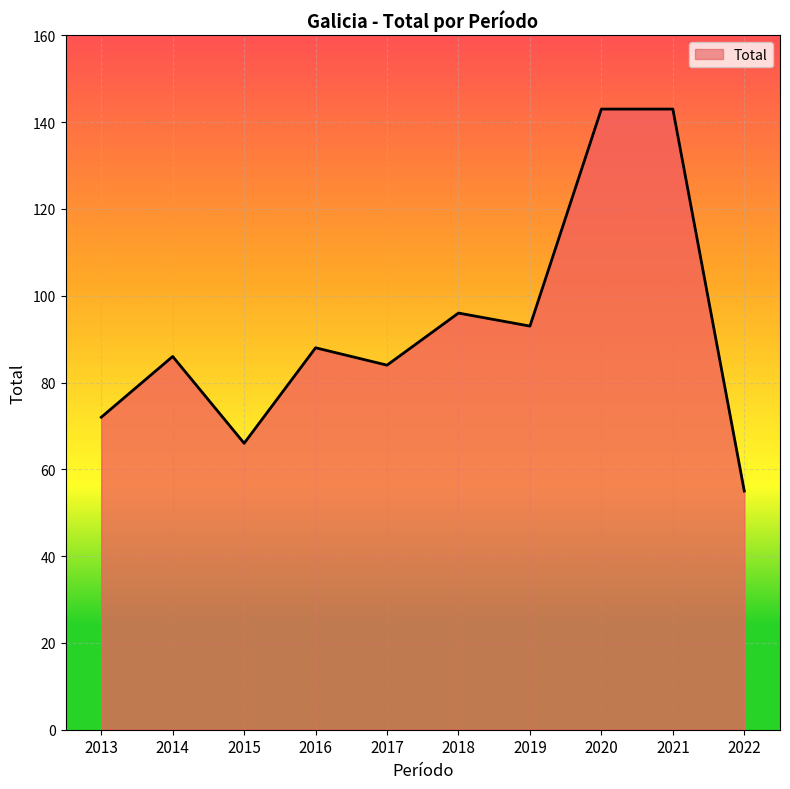

Where is the data nearest to the value 99?

2018